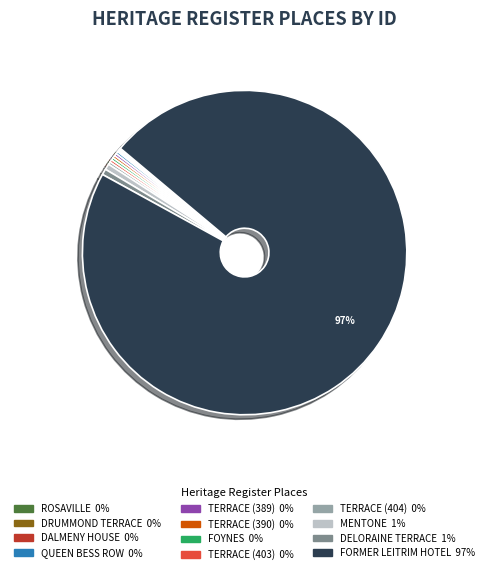

Is there any slice that represents more than half of the pie?

Yes